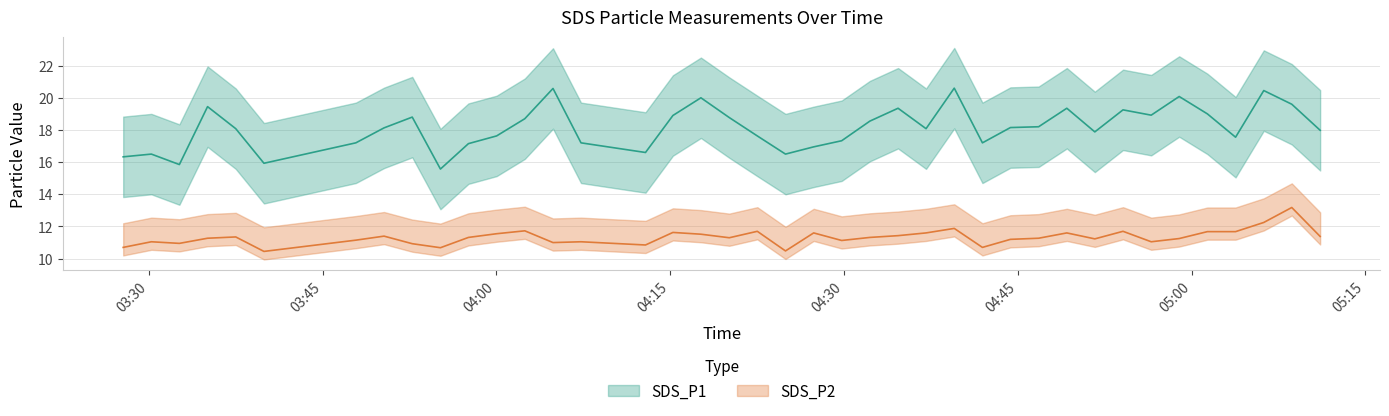

What position from the right is 2022/12/22 04:46:48?

11